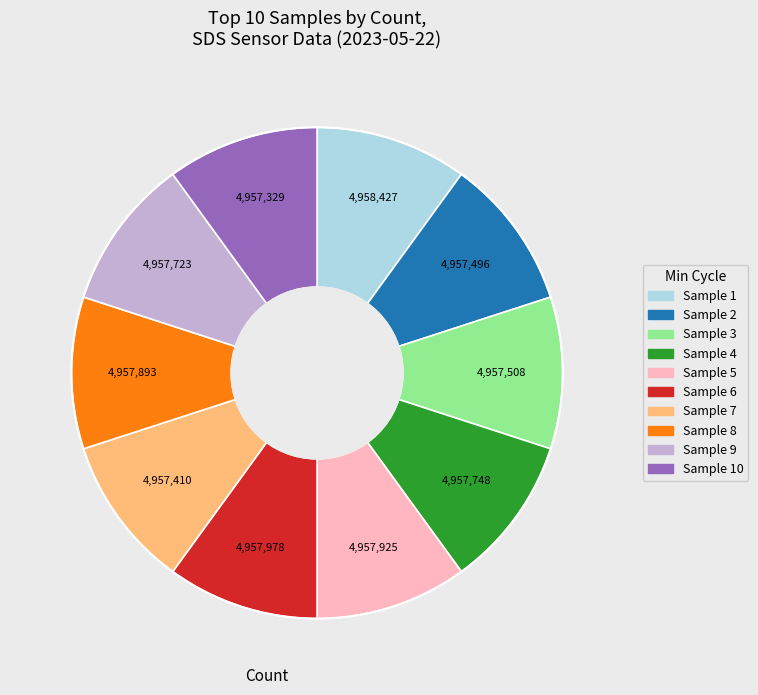

Approximately how many times larger is the value at Sample 5 compared to Sample 8?

1.0